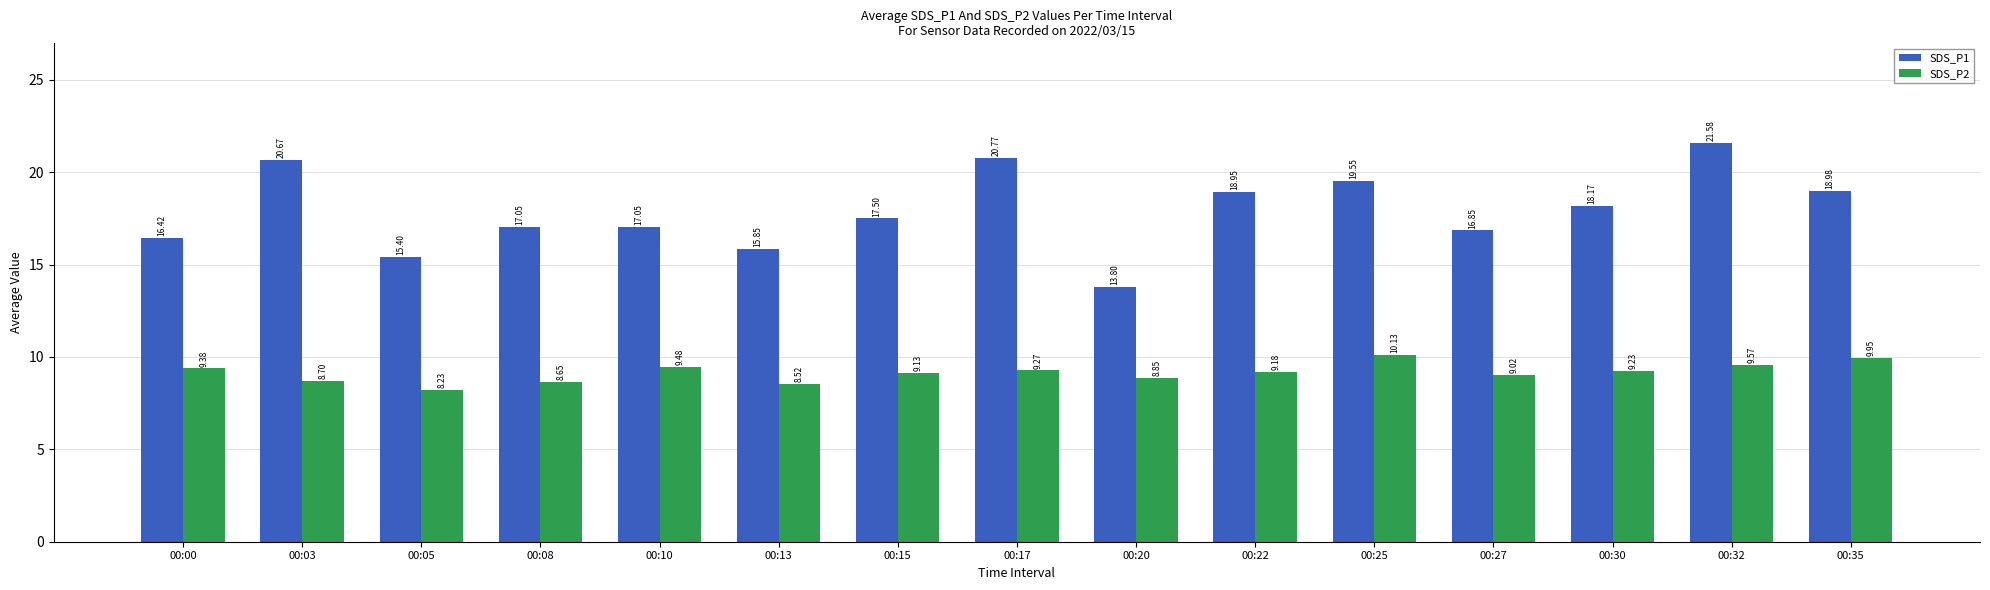

How many values in the SDS_P1 series are below 17?

5